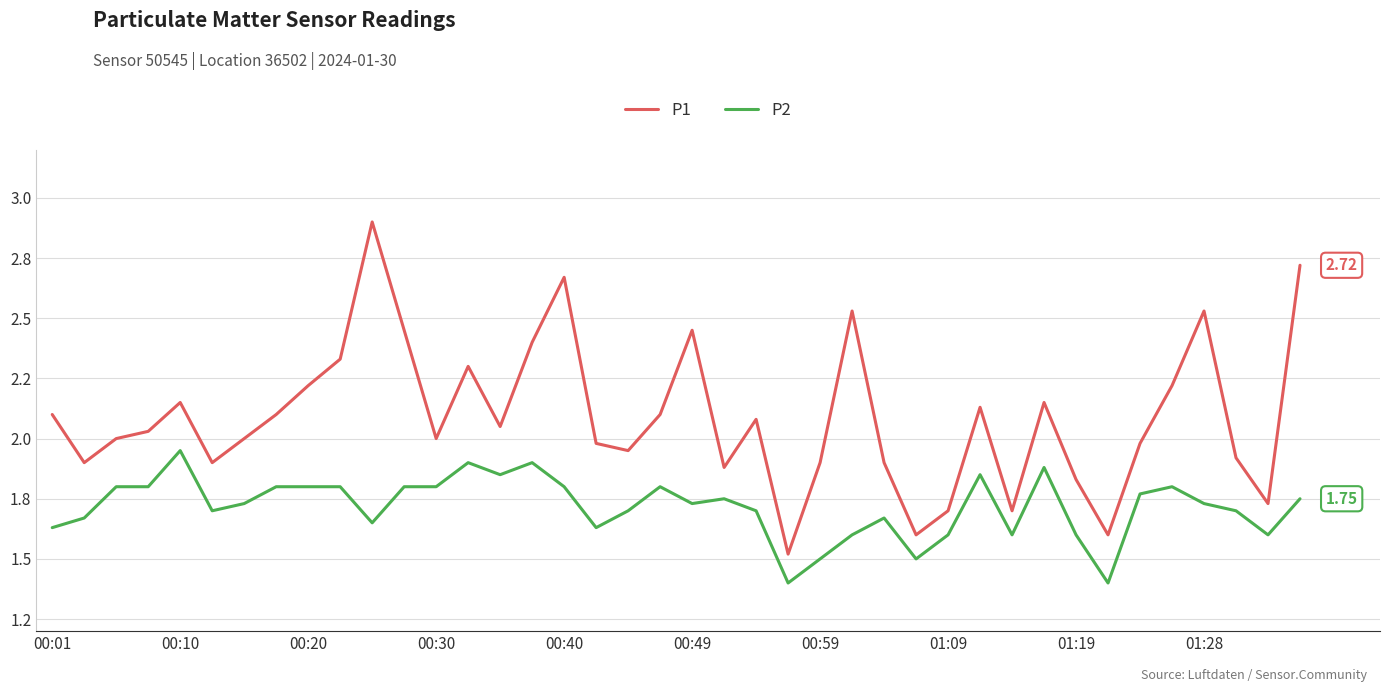

Does the chart display data point markers on the line(s)?

No